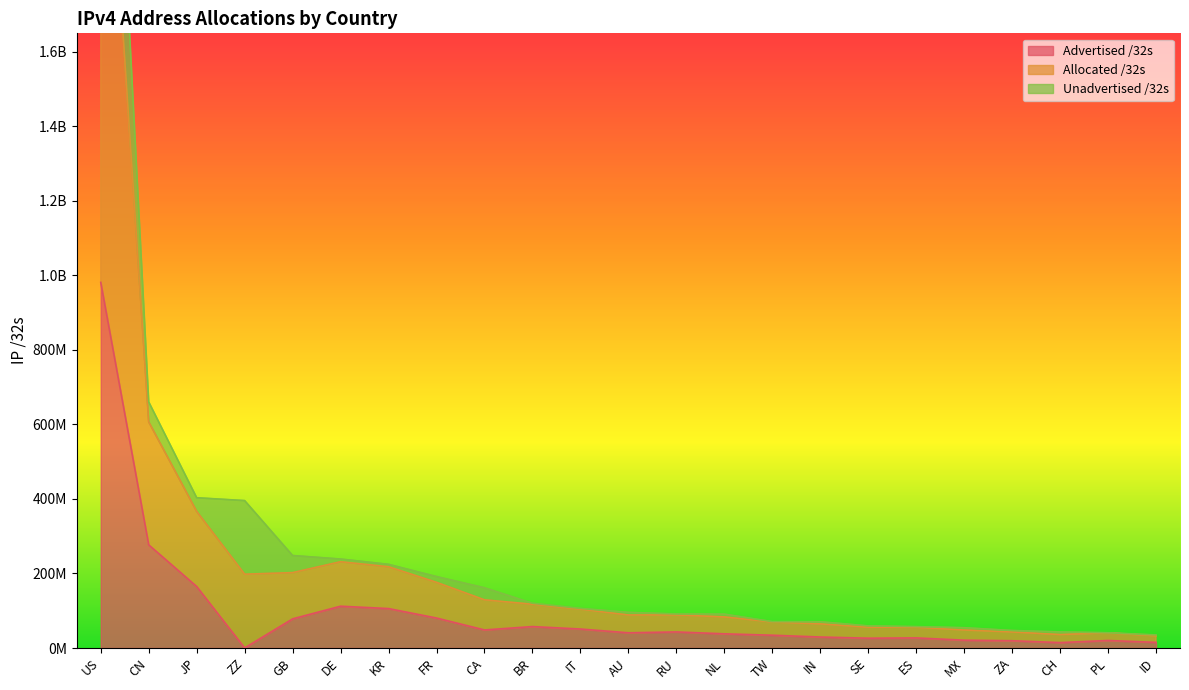

What is the difference between the highest and lowest values at AU?

54900132